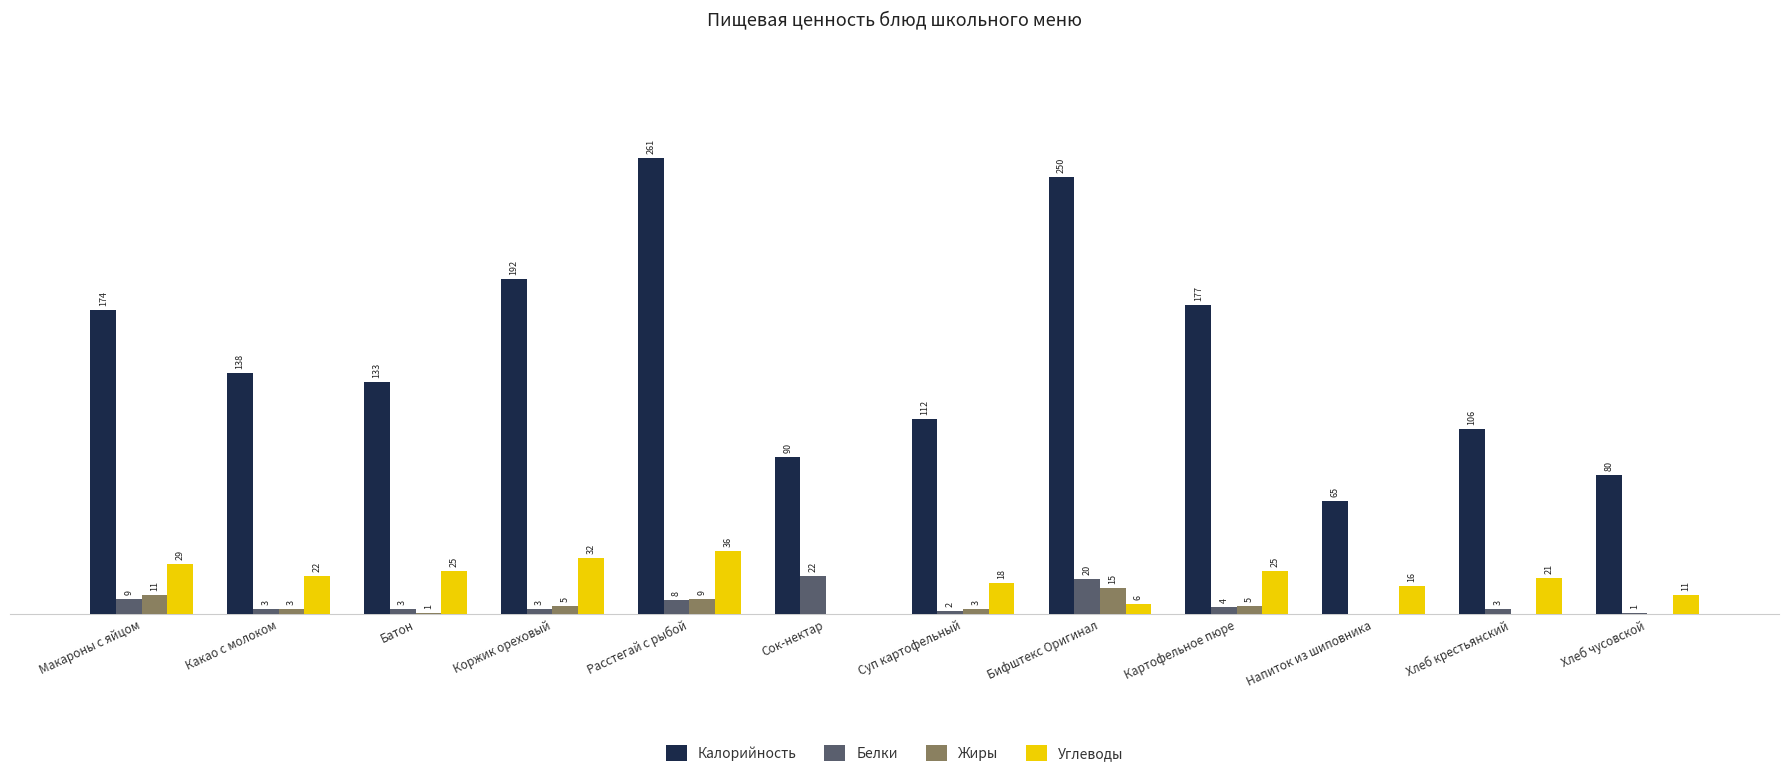

At which label is Белки closest to 11?

Макароны с яйцом